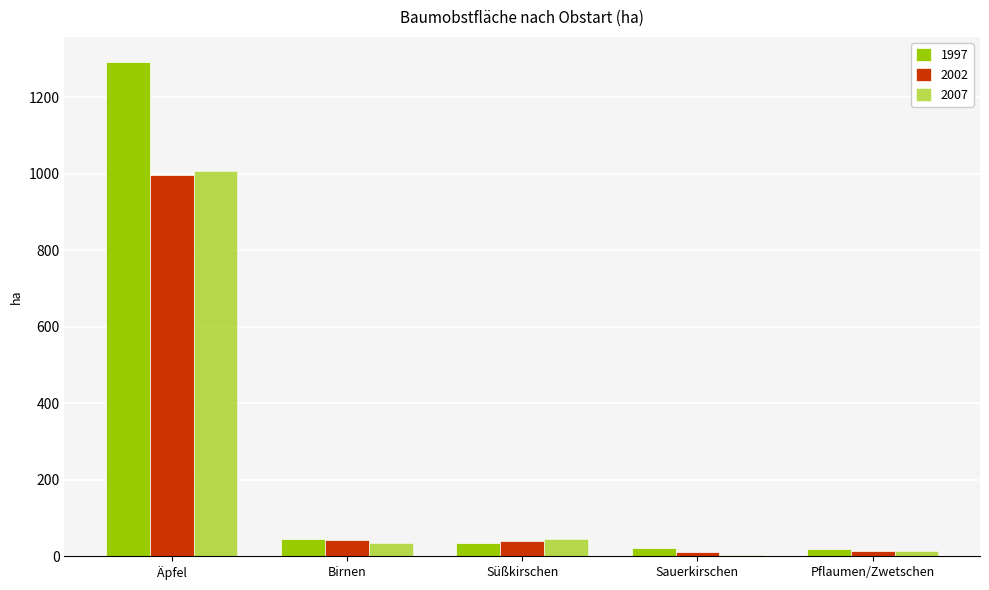

How many data points does each series have?

5